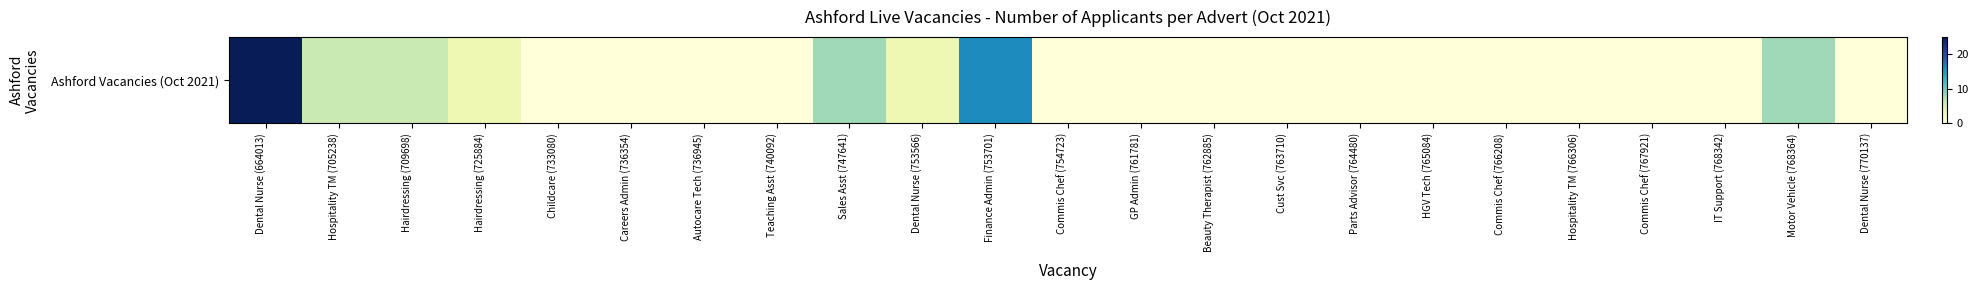

How many data points does each series have?

23